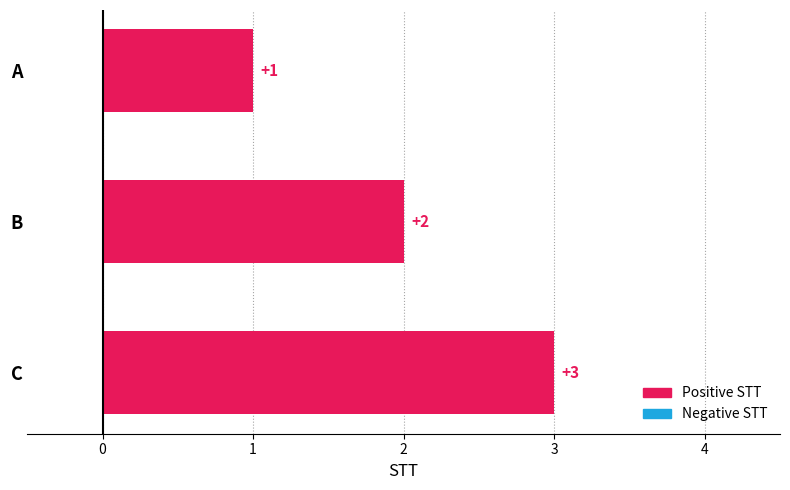

Which category has the lowest value across all series?

A